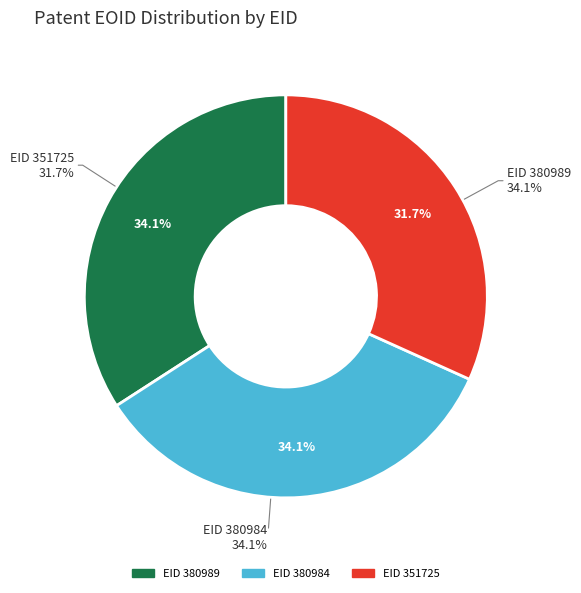

Which category has the biggest portion of the pie?

380984